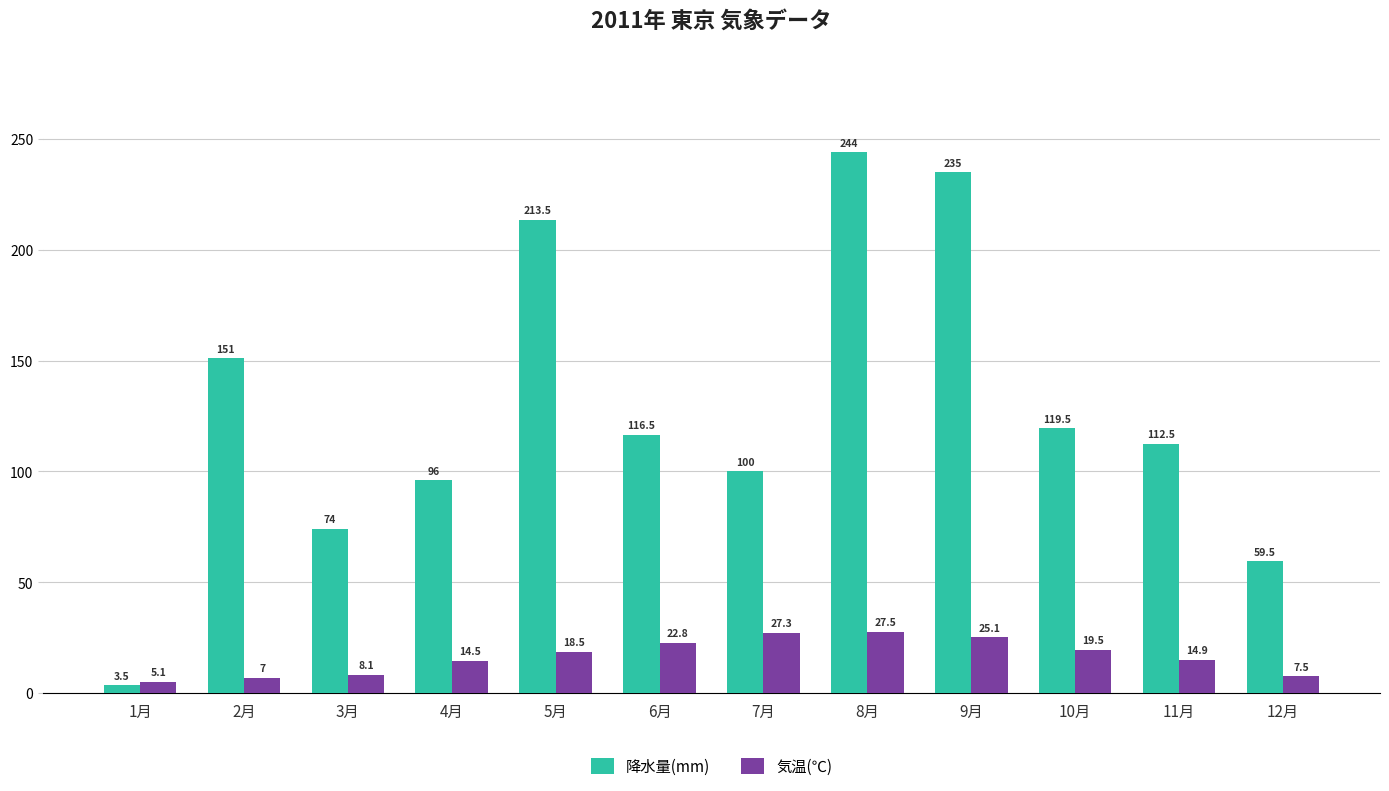

What is the difference between the maximum and second lowest values in the 降水量(mm) series?

184.5